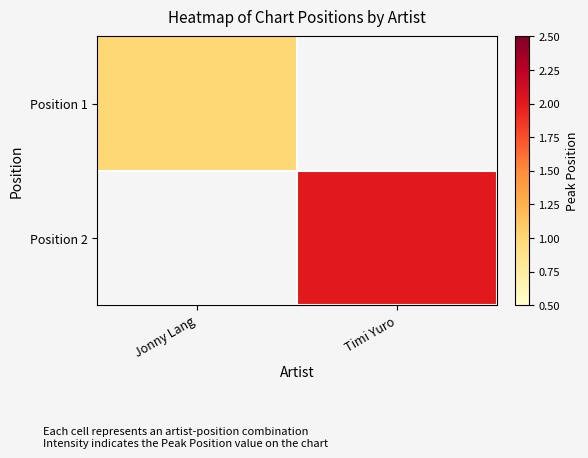

List the series in order of their peak value, lowest first.

Position 1, Position 2